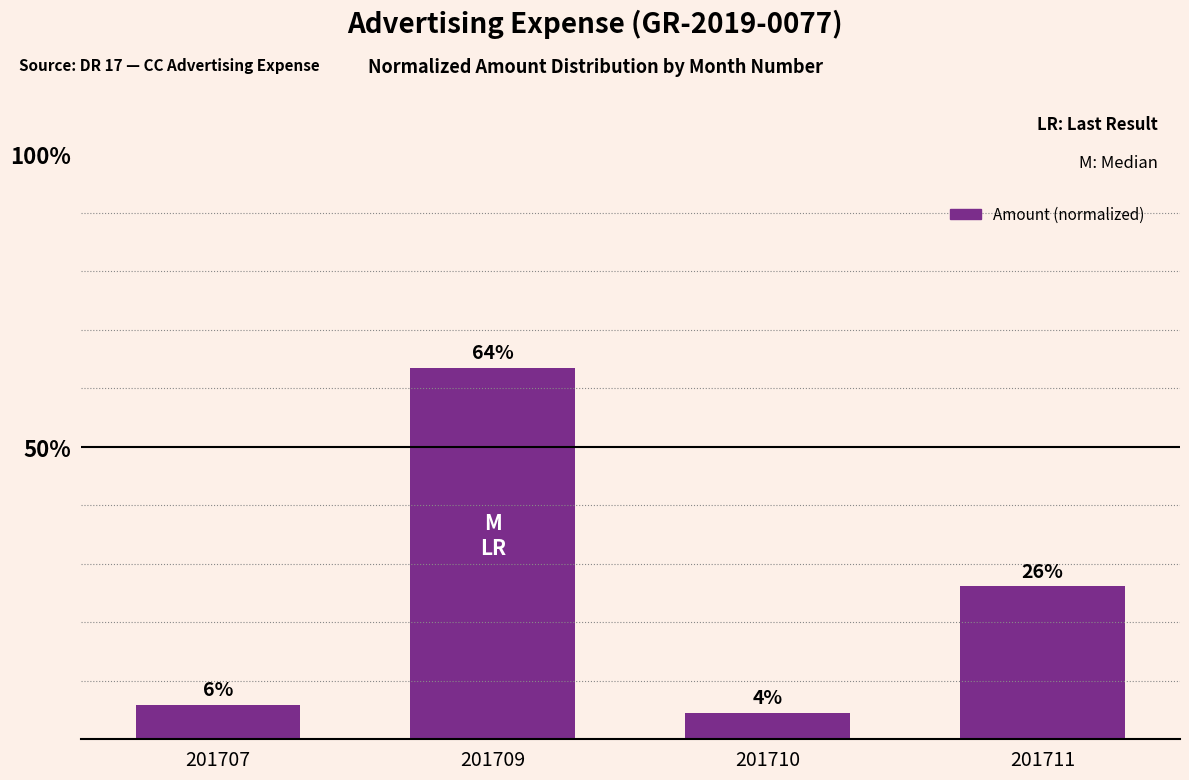

Are the bars horizontal?

No